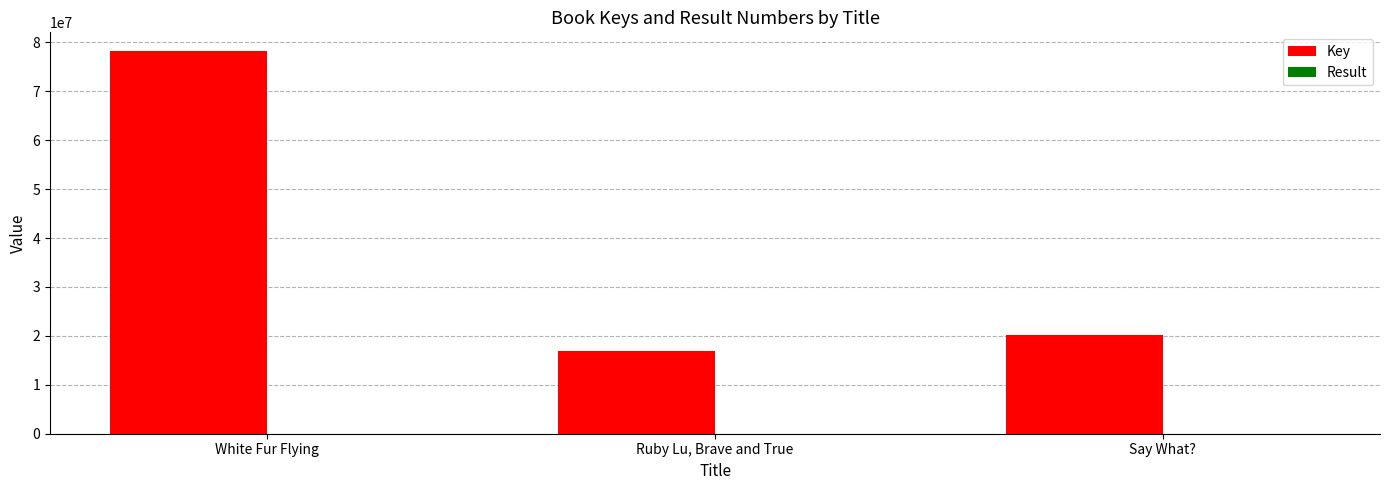

What is the maximum value shown in the chart?

78141489